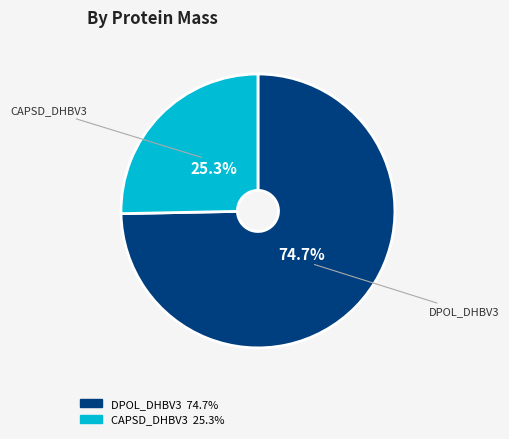

Which slice is the largest?

DPOL_DHBV3